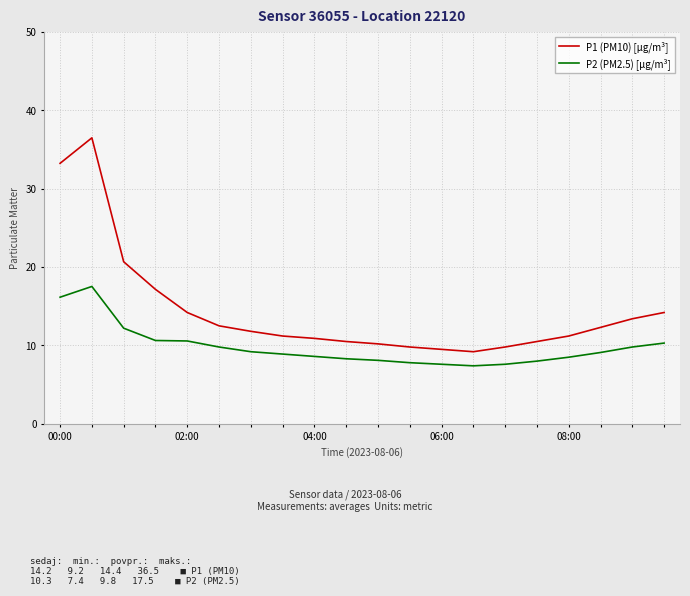

True or false: P2 (PM2.5) [µg/m³] and P1 (PM10) [µg/m³] intersect in this chart.

False